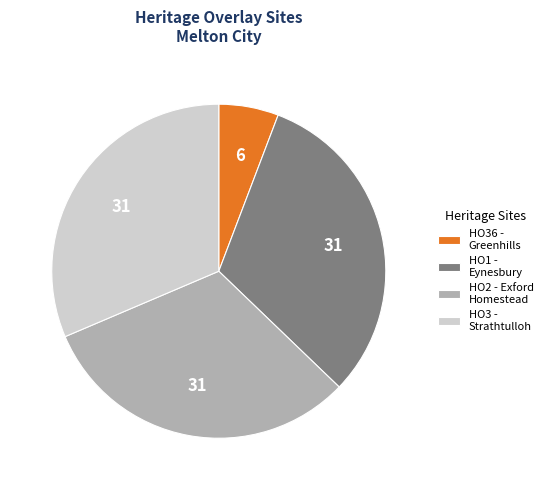

Which slice is the smallest?

HO36 - Greenhills